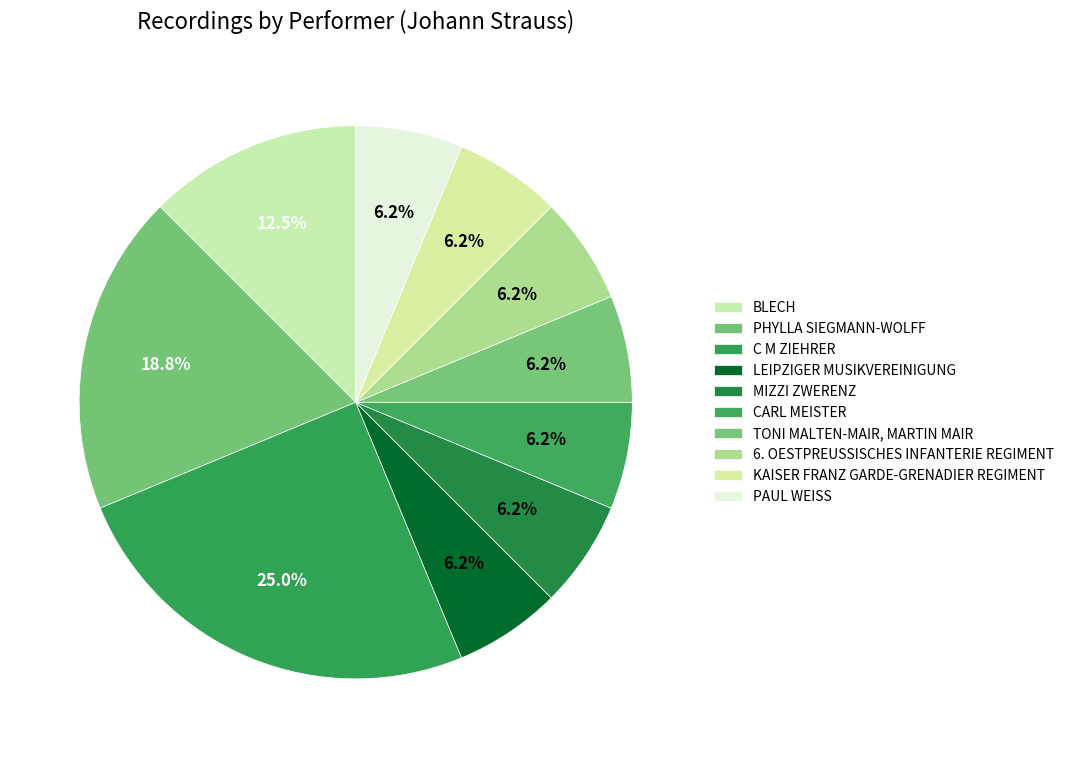

How many slices are in this pie chart?

10